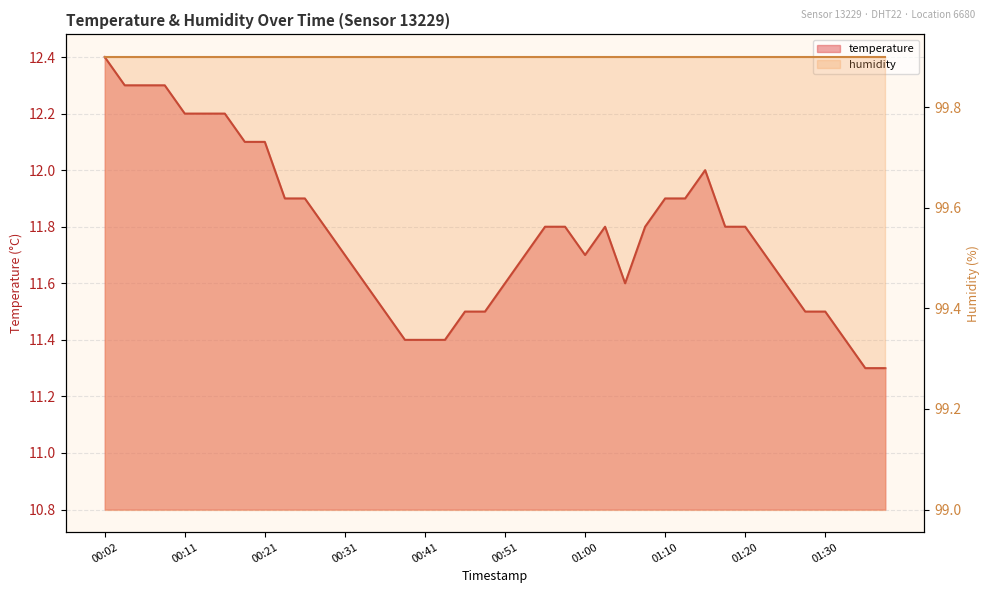

At which category does the chart reach its minimum across all series?

01:35